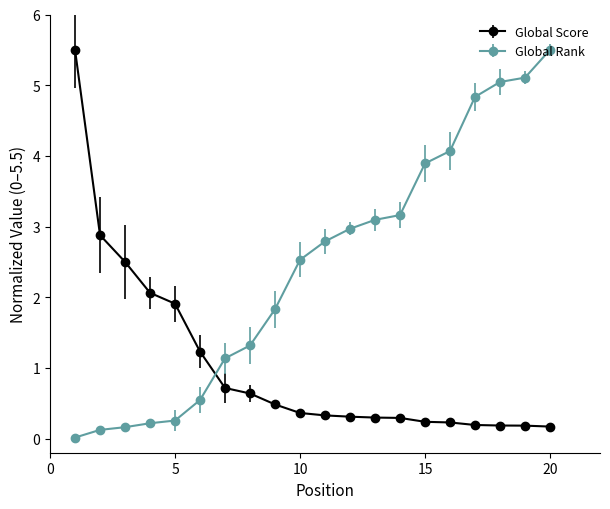

Which series has the largest total across all categories?

Global Rank